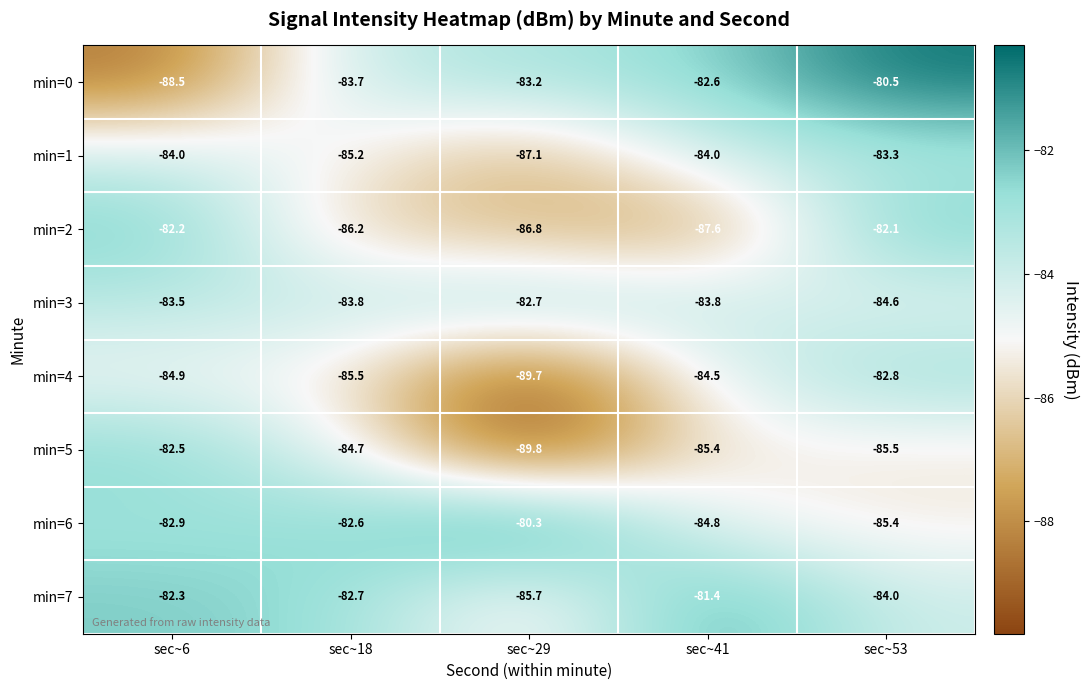

At sec~41, list the series in order from smallest to largest.

min=2, min=5, min=6, min=4, min=1, min=3, min=0, min=7